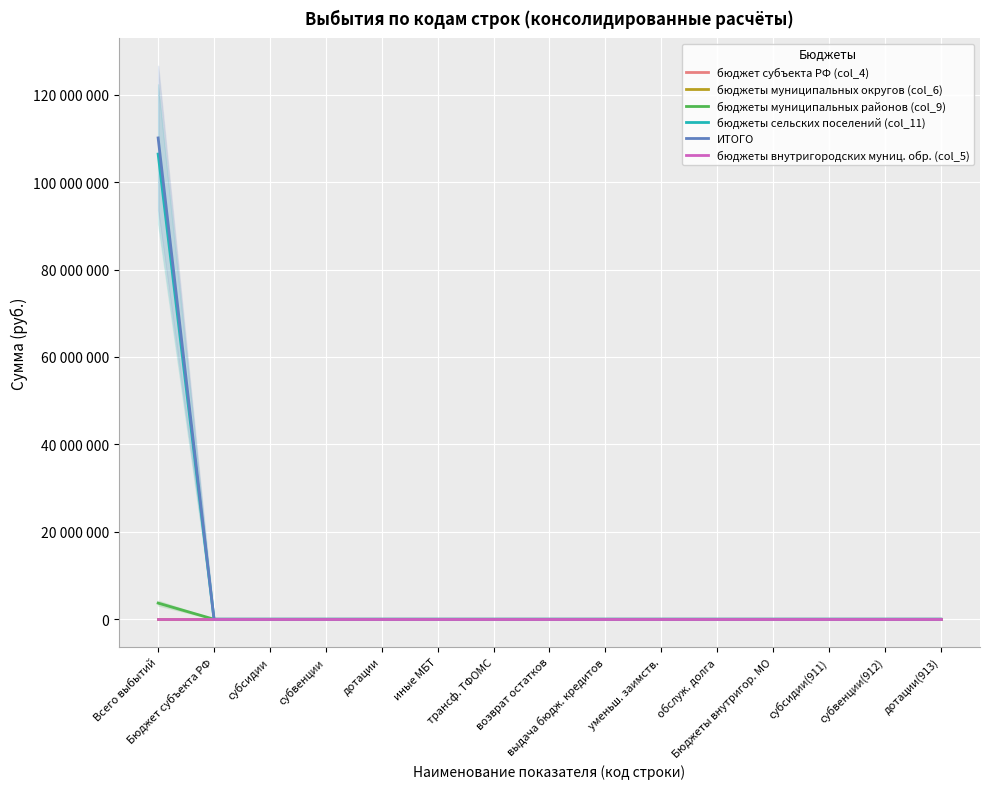

List the series in order of their peak value, lowest first.

бюджет субъекта РФ (col_4), бюджеты муниципальных округов (col_6), бюджеты внутригородских муниц. обр. (col_5), бюджеты муниципальных районов (col_9), бюджеты сельских поселений (col_11), ИТОГО